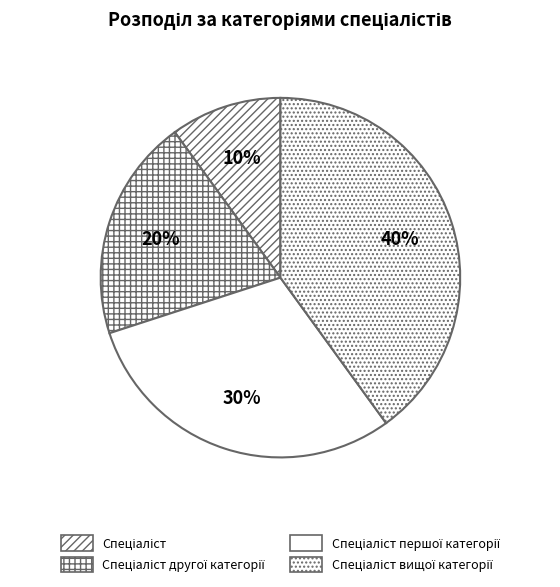

How many slices are in this pie chart?

4